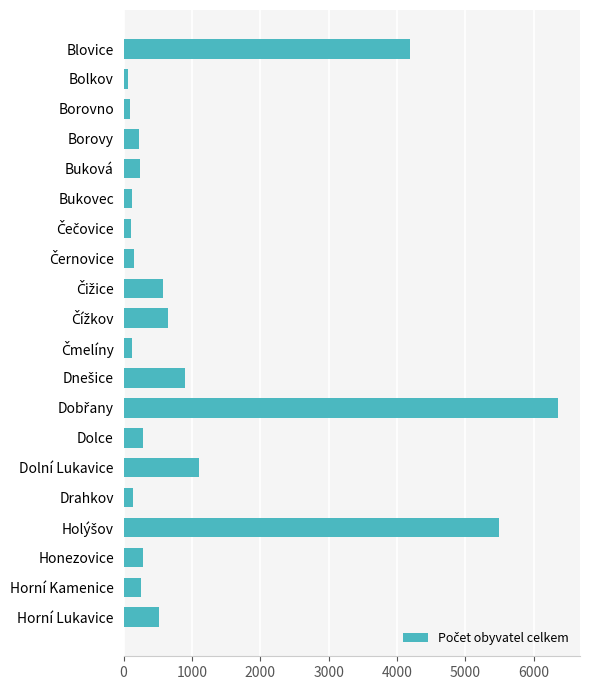

What is the greatest value displayed?

6360